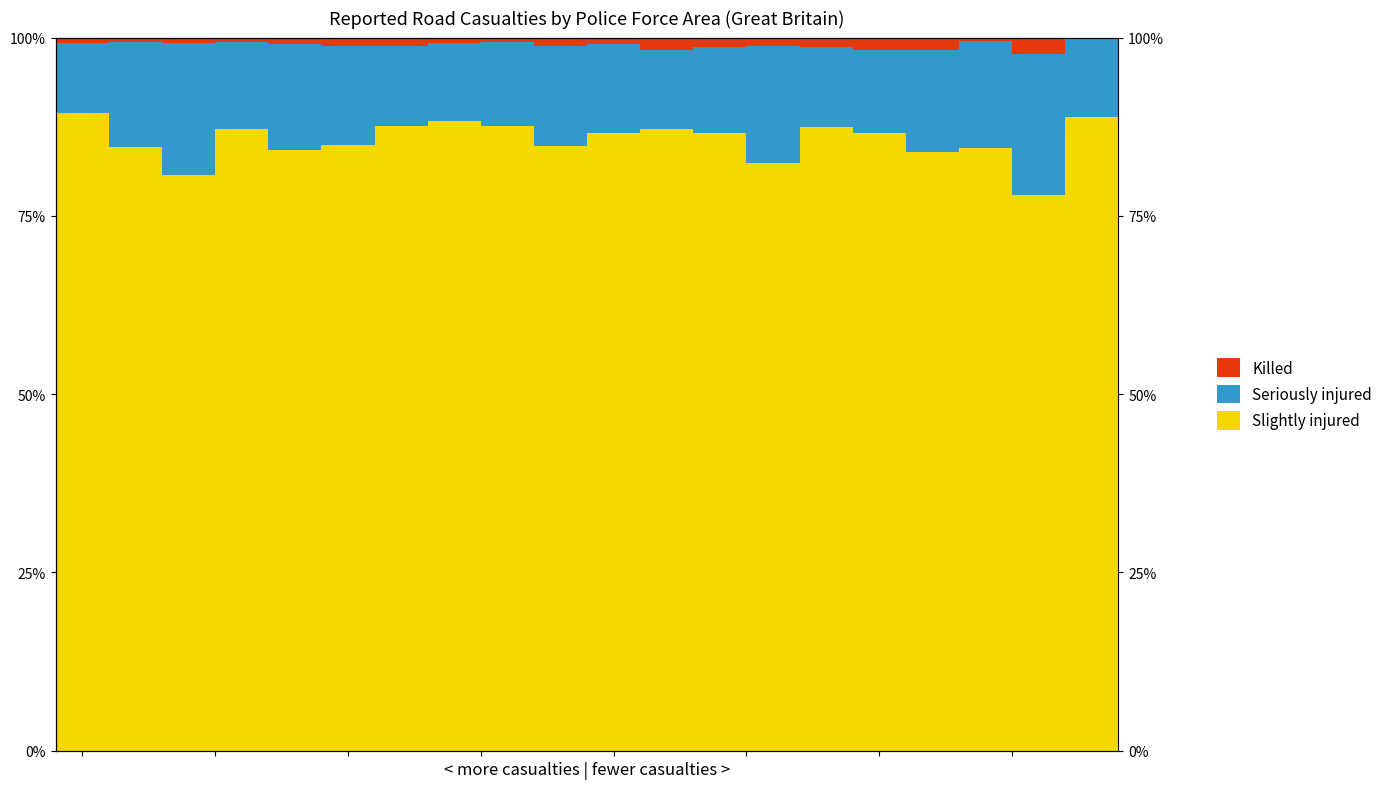

How many groups of bars are there?

20